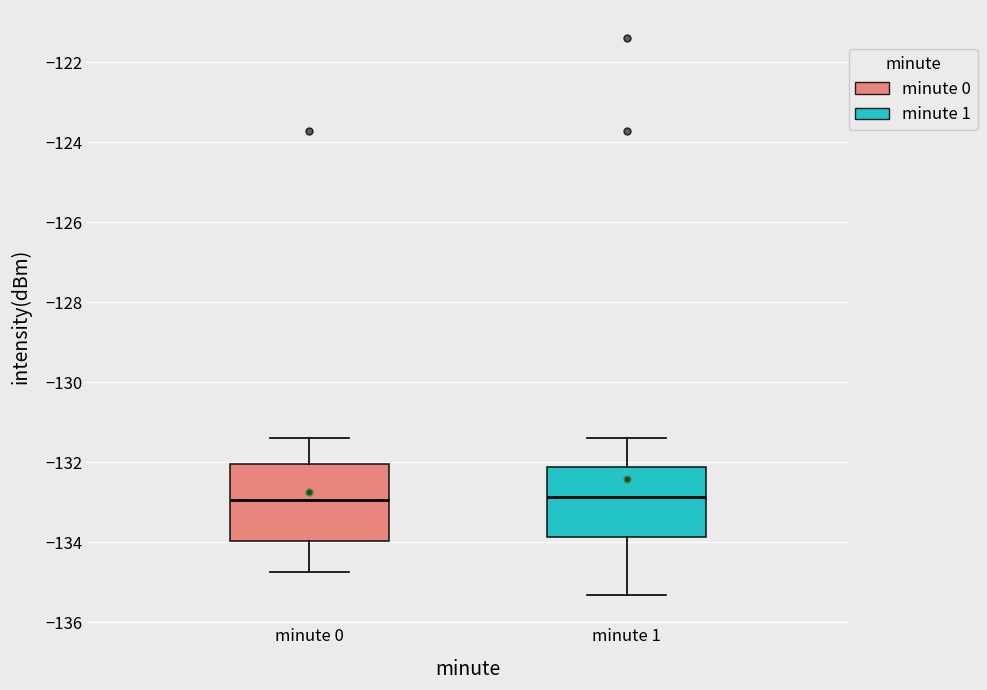

Where does the upper whisker of the box for minute 1 end on the y-axis? The values are not printed on the chart, so give them approximately, as read against the axis.

-131.4